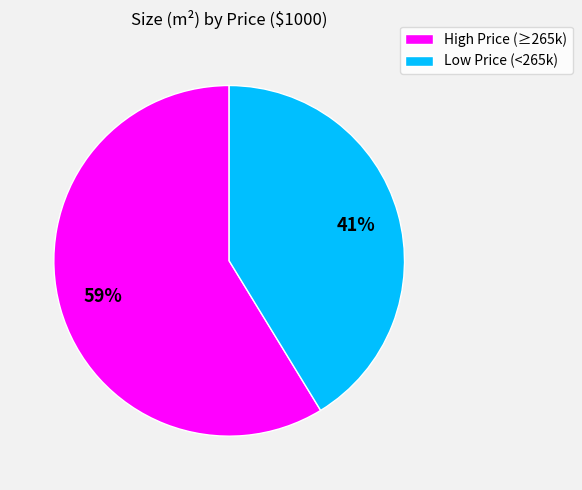

Does any single category account for the majority?

Yes